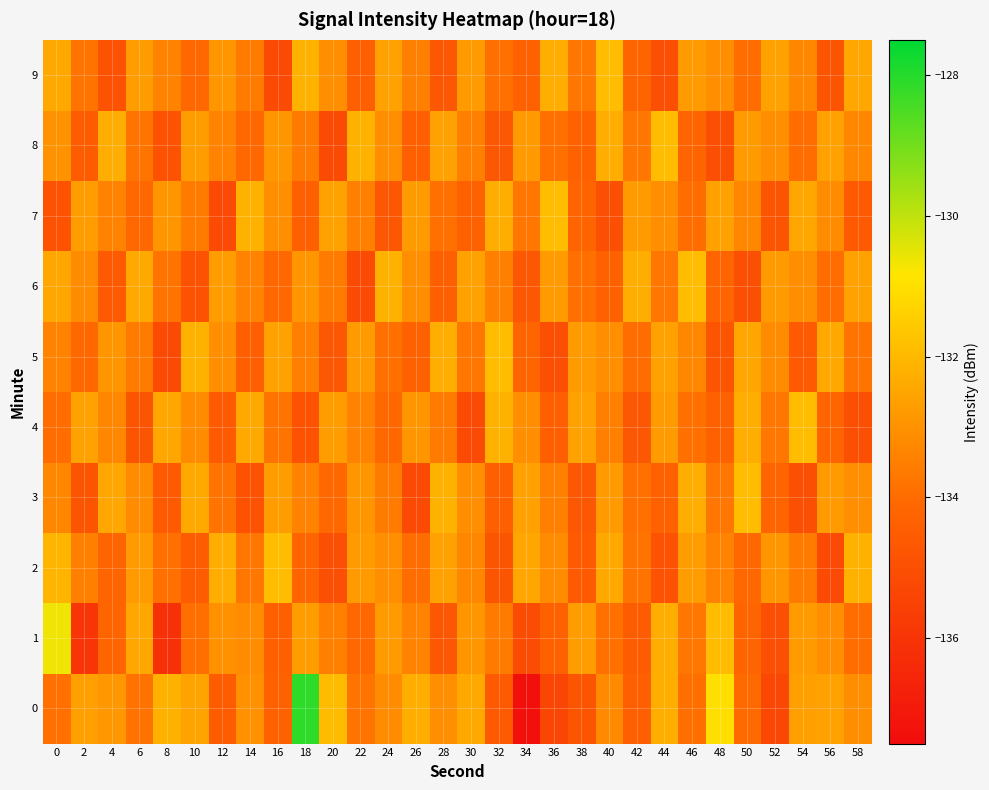

Reading right to left, what are all the values shown in this chart?

0: 58=-133.1	56=-132.6	54=-132.7	52=-135.3	50=-134.0	48=-131.0	46=-133.9	44=-132.3	42=-134.4	40=-133.2	38=-134.8	36=-135.3	34=-137.3	32=-134.6	30=-132.4	28=-133.1	26=-132.3	24=-133.2	22=-133.8	20=-131.9	18=-128.1	16=-134.3	14=-133.0	12=-134.5	10=-132.6	8=-132.2	6=-133.8	4=-132.9	2=-132.7	0=-133.9
1: 58=-134.0	56=-133.1	54=-132.8	52=-135.0	50=-134.2	48=-131.9	46=-133.7	44=-132.3	42=-134.5	40=-133.9	38=-132.7	36=-134.3	34=-135.1	32=-133.6	30=-132.9	28=-134.7	26=-133.4	24=-132.8	22=-134.1	20=-133.5	18=-132.7	16=-134.4	14=-133.2	12=-133.0	10=-133.9	8=-136.1	6=-132.5	4=-134.2	2=-136.0	0=-130.6
2: 58=-132.2	56=-135.2	54=-133.6	52=-132.9	50=-134.1	48=-133.4	46=-132.7	44=-134.9	42=-133.8	40=-132.4	38=-134.6	36=-133.2	34=-132.5	32=-134.8	30=-133.3	28=-132.6	26=-134.0	24=-133.1	22=-132.8	20=-135.0	18=-134.2	16=-131.9	14=-133.7	12=-132.3	10=-134.5	8=-133.9	6=-132.8	4=-134.2	2=-133.5	0=-132.1
3: 58=-133.1	56=-132.8	54=-135.0	52=-134.2	50=-131.9	48=-133.7	46=-132.3	44=-134.3	42=-133.9	40=-132.8	38=-134.7	36=-133.5	34=-132.6	32=-134.4	30=-133.1	28=-132.2	26=-135.2	24=-133.6	22=-132.9	20=-134.1	18=-133.4	16=-132.7	14=-134.9	12=-133.8	10=-132.4	8=-134.6	6=-133.2	4=-132.5	2=-134.8	0=-133.3
4: 58=-135.0	56=-134.2	54=-131.9	52=-133.7	50=-132.3	48=-134.3	46=-133.9	44=-132.8	42=-134.7	40=-133.5	38=-132.6	36=-134.4	34=-133.1	32=-132.2	30=-135.2	28=-133.6	26=-132.9	24=-134.1	22=-133.4	20=-132.7	18=-134.9	16=-133.8	14=-132.4	12=-134.6	10=-133.2	8=-132.5	6=-134.8	4=-133.3	2=-132.6	0=-134.0
5: 58=-133.8	56=-132.4	54=-134.6	52=-133.2	50=-132.5	48=-134.8	46=-133.3	44=-132.6	42=-134.0	40=-133.1	38=-132.8	36=-135.0	34=-134.2	32=-131.9	30=-133.7	28=-132.3	26=-134.3	24=-133.9	22=-132.8	20=-134.7	18=-133.5	16=-132.6	14=-134.4	12=-133.1	10=-132.2	8=-135.2	6=-133.6	4=-132.9	2=-134.1	0=-133.4
6: 58=-132.6	56=-134.0	54=-133.1	52=-132.8	50=-135.0	48=-134.2	46=-131.9	44=-133.7	42=-132.3	40=-134.3	38=-133.9	36=-132.8	34=-134.7	32=-133.5	30=-132.6	28=-134.4	26=-133.1	24=-132.2	22=-135.2	20=-133.6	18=-132.9	16=-134.1	14=-133.4	12=-132.7	10=-134.9	8=-133.8	6=-132.4	4=-134.6	2=-133.2	0=-132.5
7: 58=-134.6	56=-133.2	54=-132.5	52=-134.8	50=-133.3	48=-132.6	46=-134.0	44=-133.1	42=-132.8	40=-135.0	38=-134.2	36=-131.9	34=-133.7	32=-132.3	30=-134.3	28=-133.9	26=-132.8	24=-134.7	22=-133.5	20=-132.6	18=-134.4	16=-133.1	14=-132.2	12=-135.2	10=-133.6	8=-132.9	6=-134.1	4=-133.4	2=-132.7	0=-134.9
8: 58=-133.3	56=-132.6	54=-134.0	52=-133.1	50=-132.8	48=-135.0	46=-134.2	44=-131.9	42=-133.7	40=-132.3	38=-134.3	36=-133.9	34=-132.8	32=-134.7	30=-133.5	28=-132.6	26=-134.4	24=-133.1	22=-132.2	20=-135.2	18=-133.6	16=-132.9	14=-134.1	12=-133.4	10=-132.7	8=-134.9	6=-133.8	4=-132.3	2=-134.5	0=-133.0
9: 58=-132.5	56=-134.8	54=-133.3	52=-132.6	50=-134.0	48=-133.1	46=-132.8	44=-135.0	42=-134.2	40=-131.9	38=-133.7	36=-132.3	34=-134.3	32=-133.9	30=-132.8	28=-134.7	26=-133.5	24=-132.6	22=-134.4	20=-133.1	18=-132.2	16=-135.2	14=-133.6	12=-132.9	10=-134.1	8=-133.4	6=-132.7	4=-134.9	2=-133.8	0=-132.4